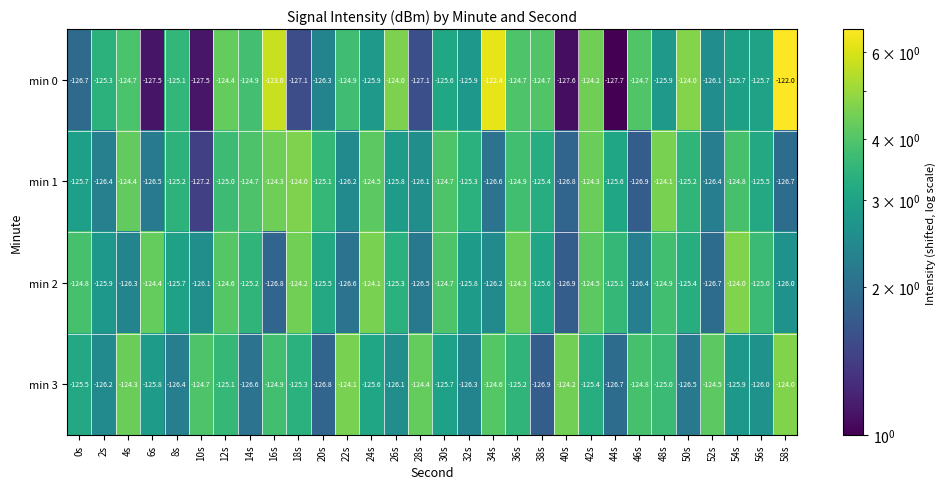

Which series has the largest total across all categories?

min 0